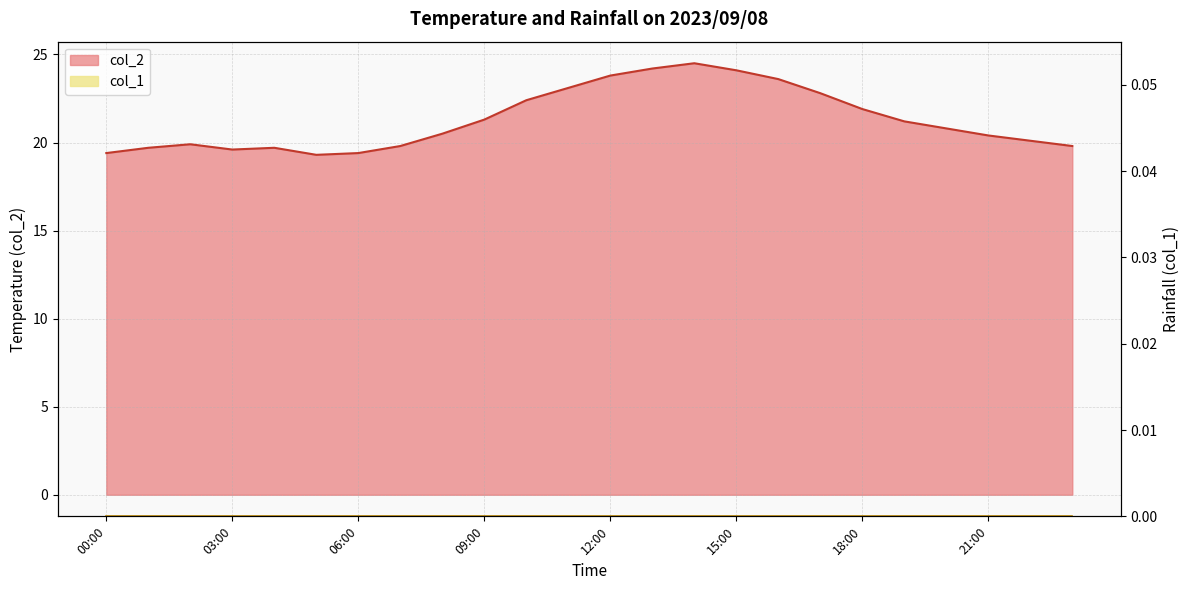

List the labels in order of value, smallest first.

2023/09/08 05:00, 2023/09/08 00:00, 2023/09/08 06:00, 2023/09/08 03:00, 2023/09/08 01:00, 2023/09/08 04:00, 2023/09/08 07:00, 2023/09/08 23:00, 2023/09/08 02:00, 2023/09/08 22:00, 2023/09/08 21:00, 2023/09/08 08:00, 2023/09/08 20:00, 2023/09/08 19:00, 2023/09/08 09:00, 2023/09/08 18:00, 2023/09/08 10:00, 2023/09/08 17:00, 2023/09/08 11:00, 2023/09/08 16:00, 2023/09/08 12:00, 2023/09/08 15:00, 2023/09/08 13:00, 2023/09/08 14:00